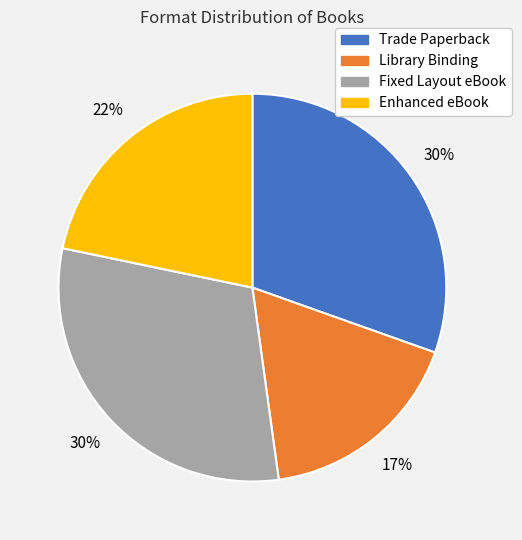

What is the smallest slice in the pie chart?

Library Binding